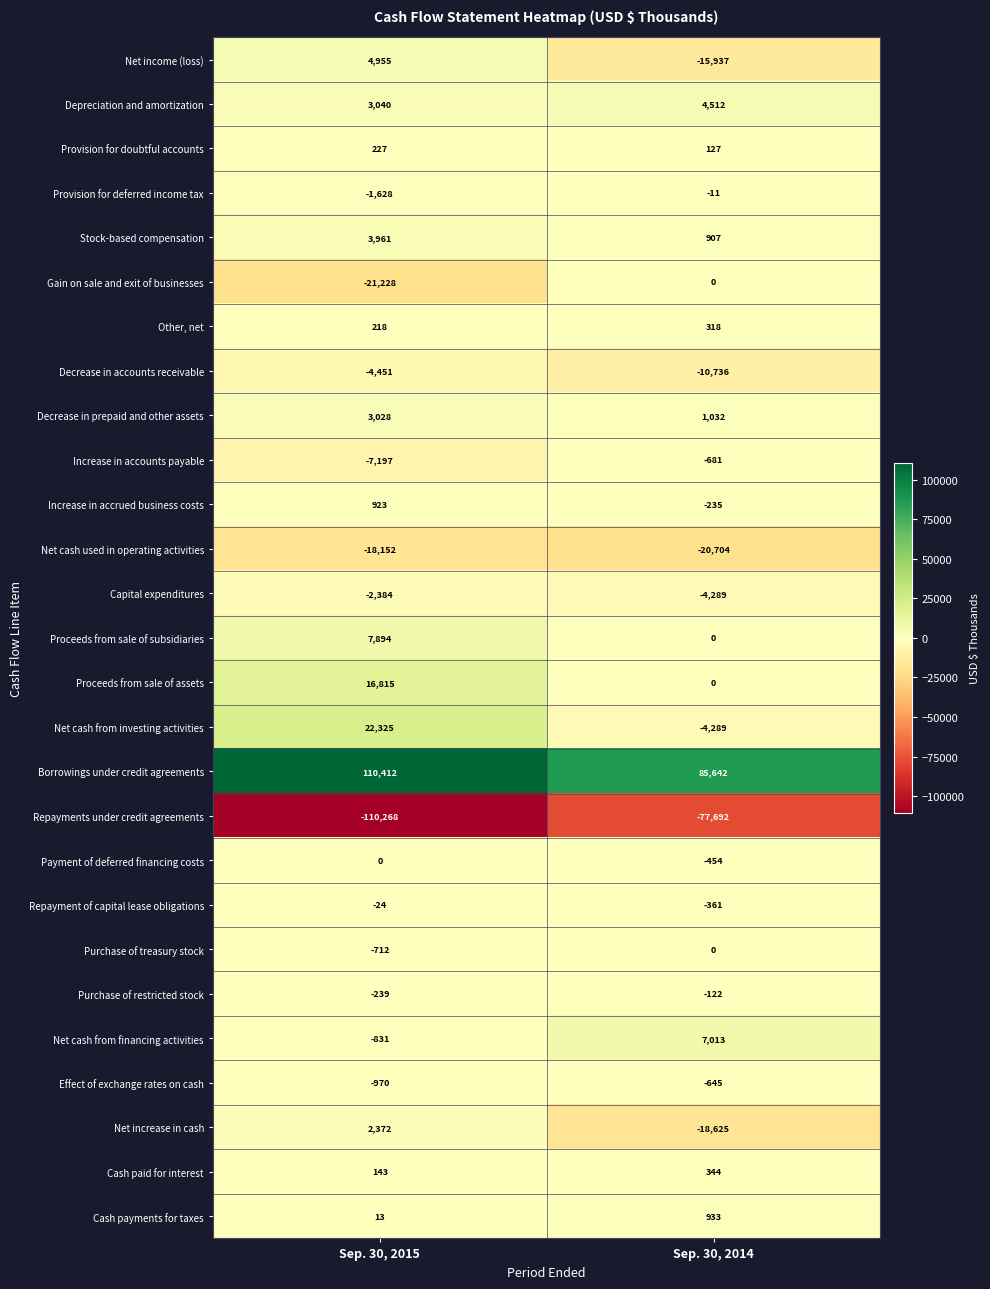

List the labels in order of Purchase of treasury stock value, largest first.

Sep. 30, 2014, Sep. 30, 2015